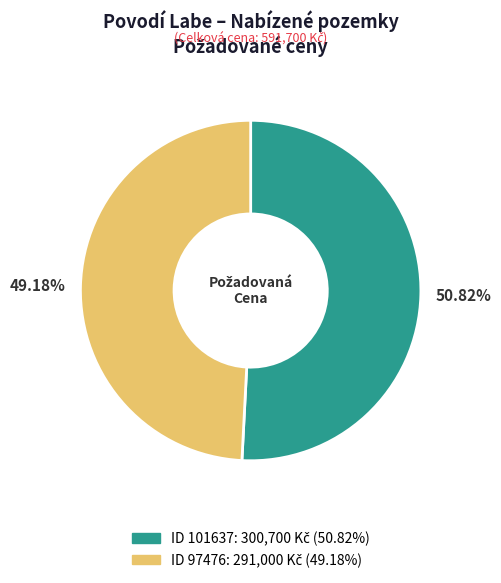

Does any single category account for the majority?

Yes